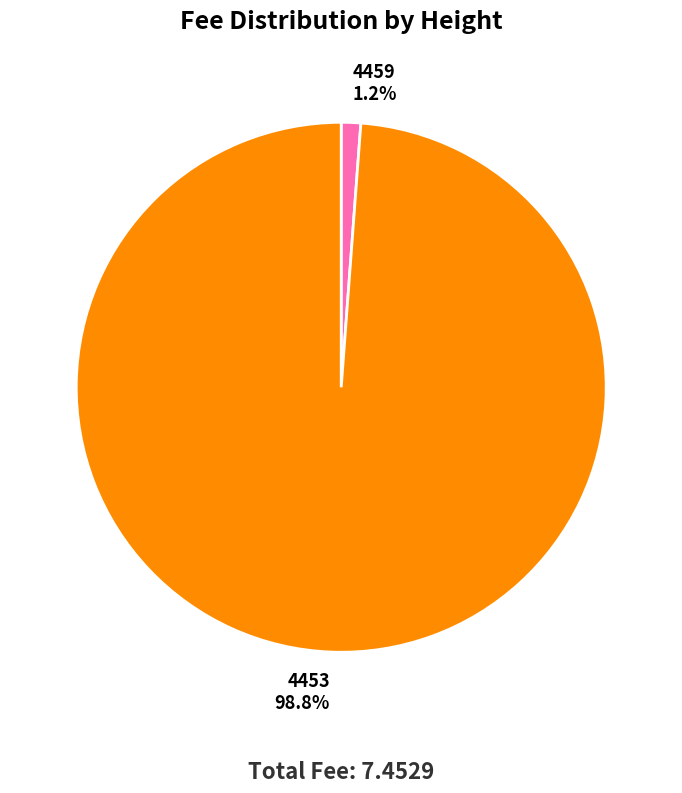

What portion of the pie excludes 4453?

1.2%